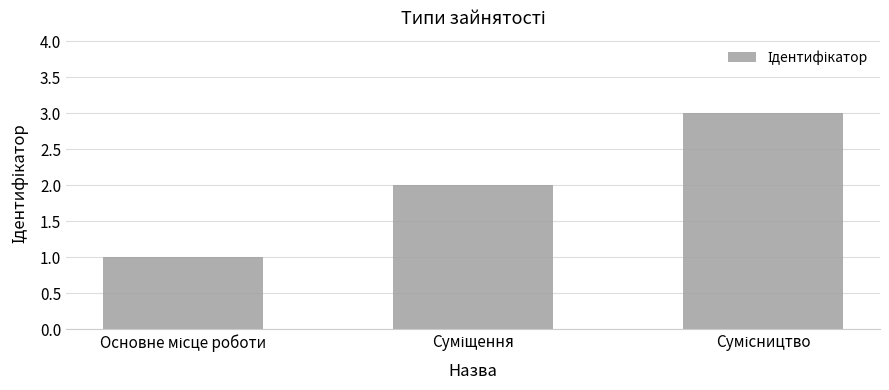

What is the sum of all values?

6